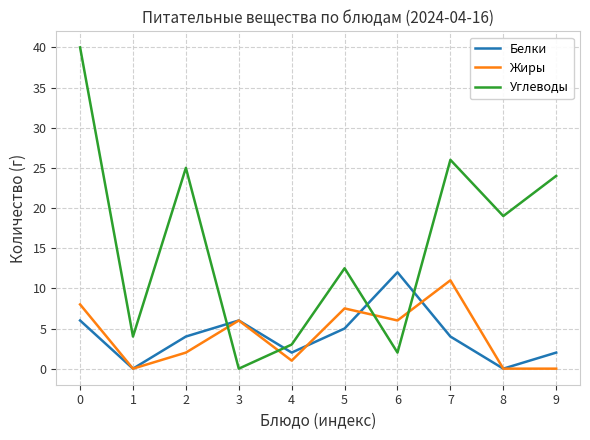

What is the difference between the Углеводы values at 9 and 4?

21.0